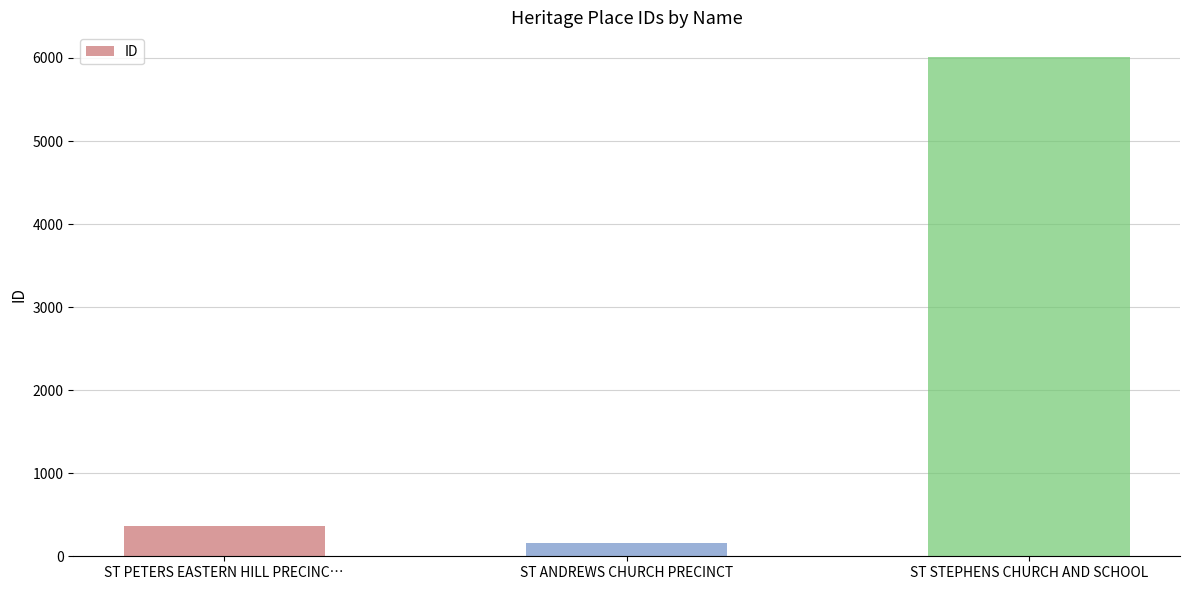

What is the approximate value at ST PETERS EASTERN HILL PRECINC…, to the nearest 100?

400